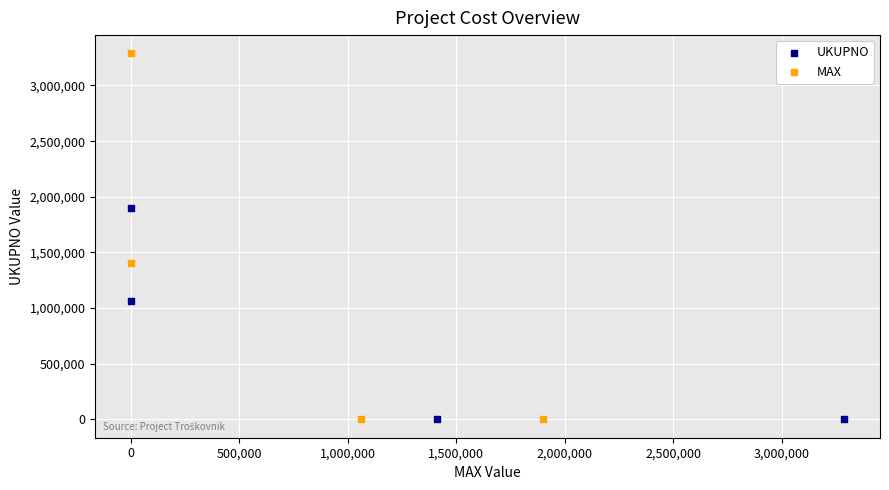

Which series has the widest spread of Y values?

MAX